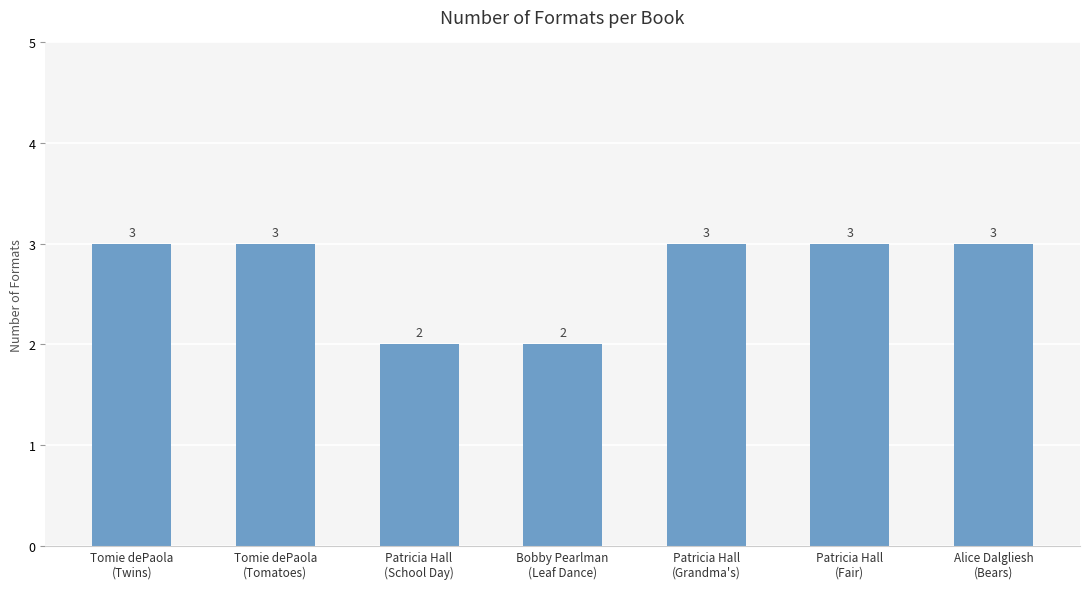

Reading left to right, what are all the values shown in this chart?

3	3	2	2	3	3	3